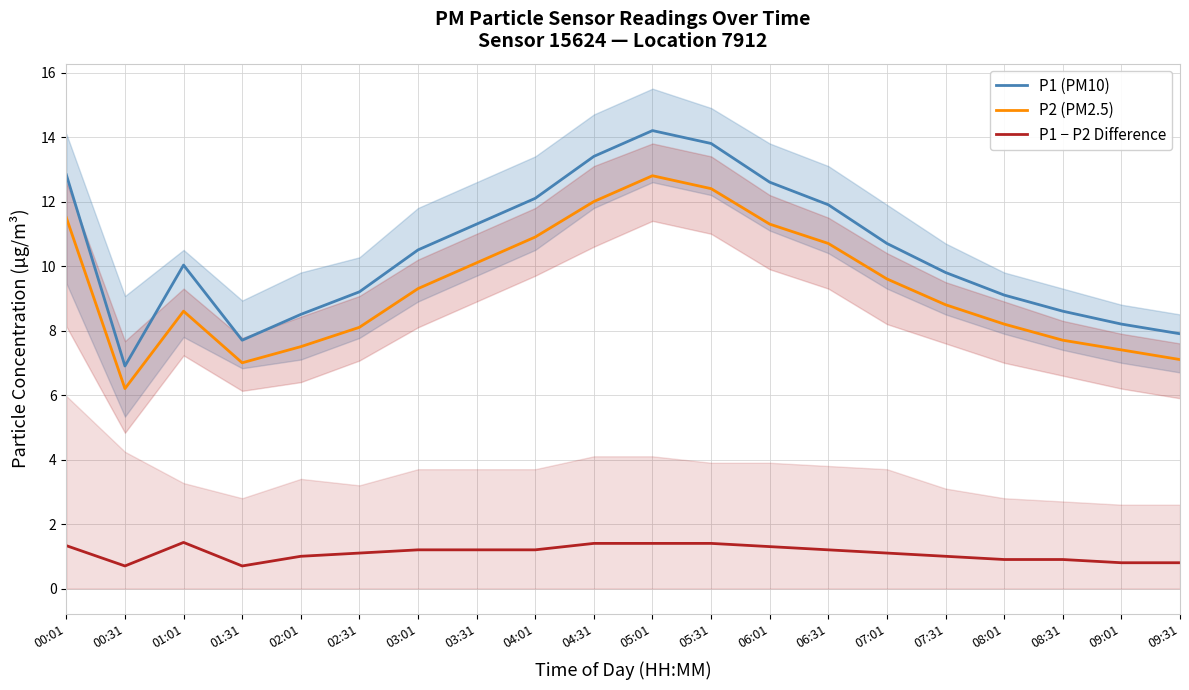

Is it true that P1 − P2 Difference equals 0.4 at 07:31?

False